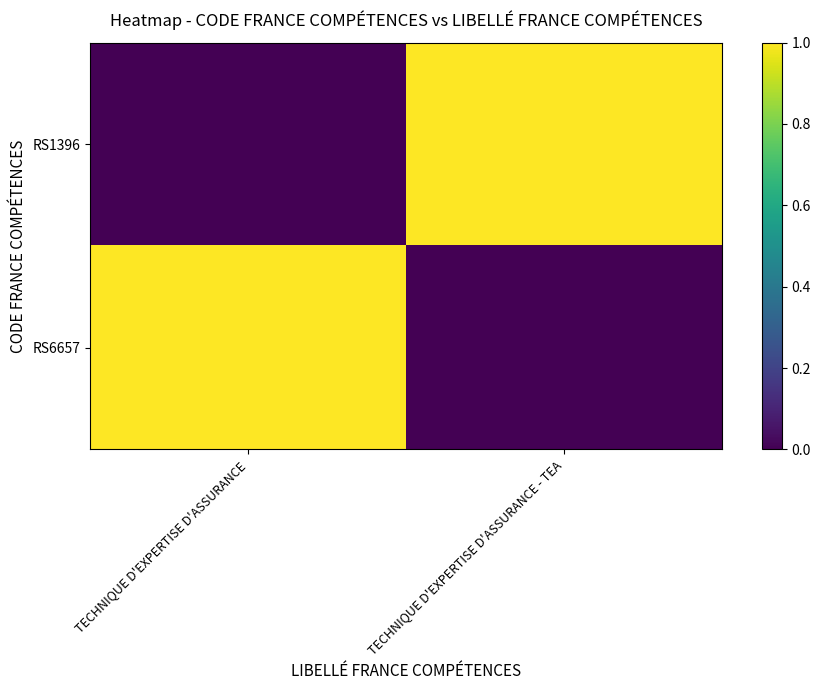

What is the difference between the highest and lowest values at TECHNIQUE D'EXPERTISE D'ASSURANCE?

1